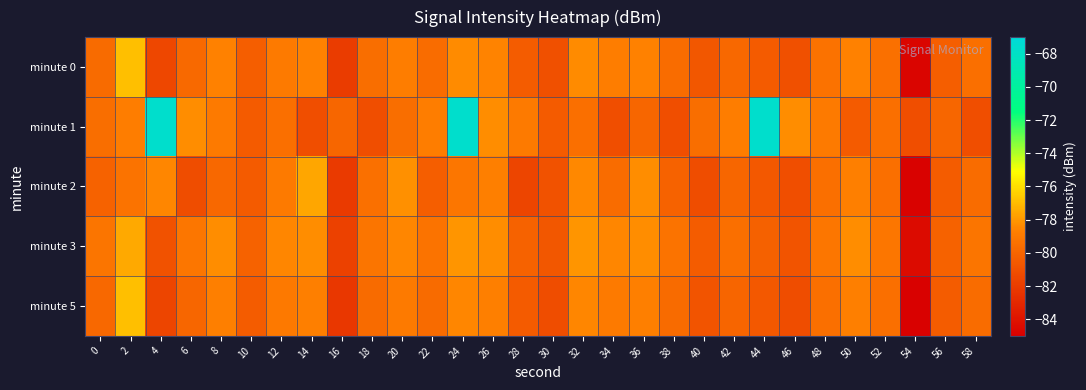

What is the spread (max minus min) of values at 44?

12.9